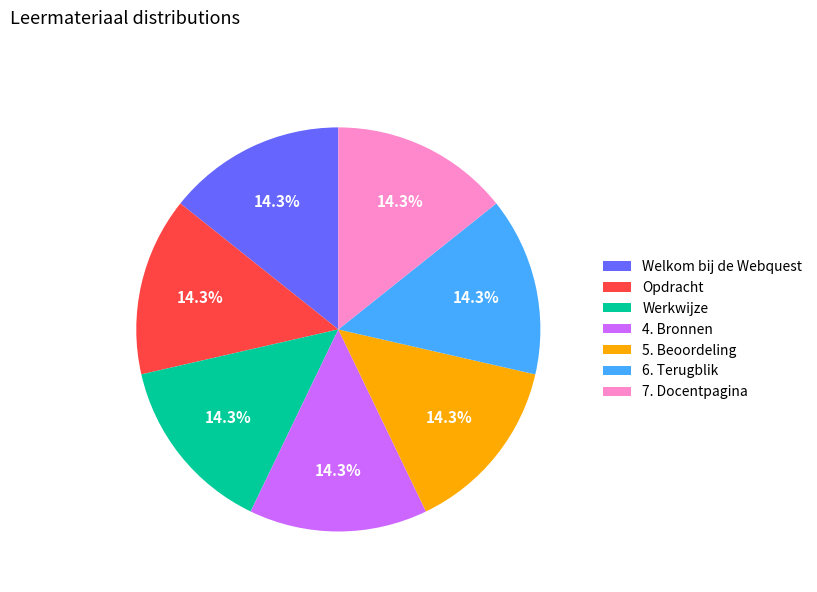

True or false: Welkom bij de Webquest accounts for 14% of the total.

True